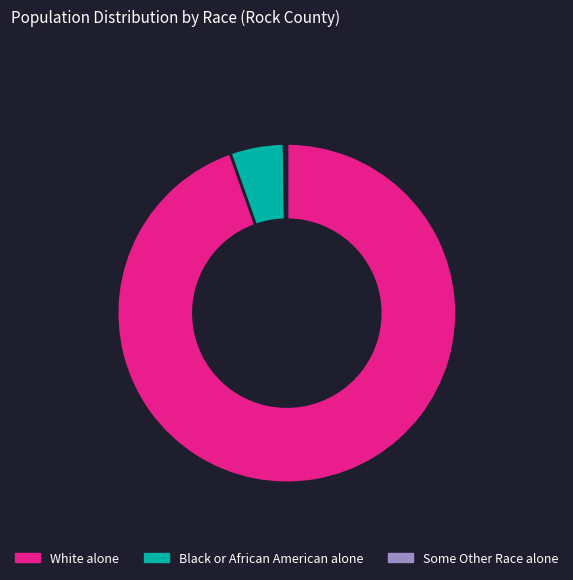

What is the largest slice in the pie chart?

White alone